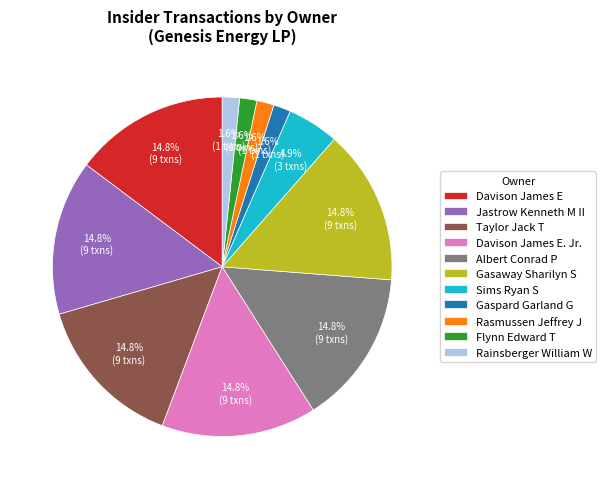

Which has a higher value, Flynn Edward T or Taylor Jack T?

Taylor Jack T